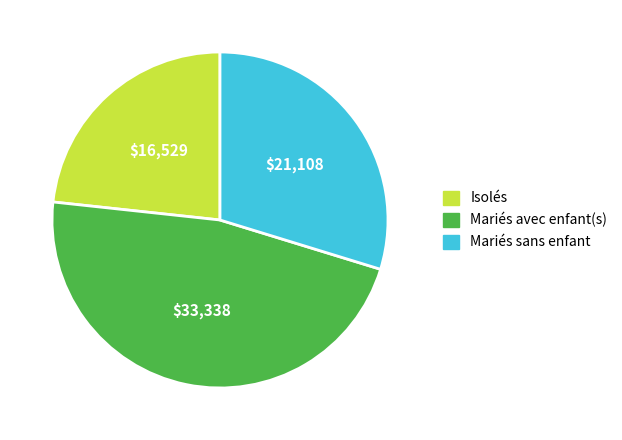

The Mariés avec enfant(s) slice represents 60% of the pie. True or false?

False